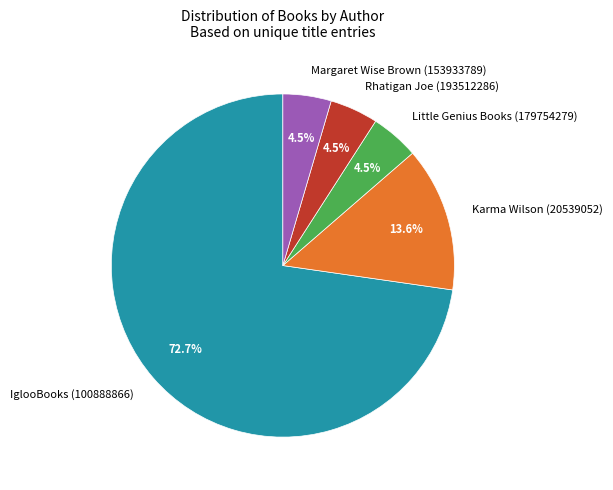

Approximately how many times larger is the value at Little Genius Books (179754279) compared to Karma Wilson (20539052)?

0.3